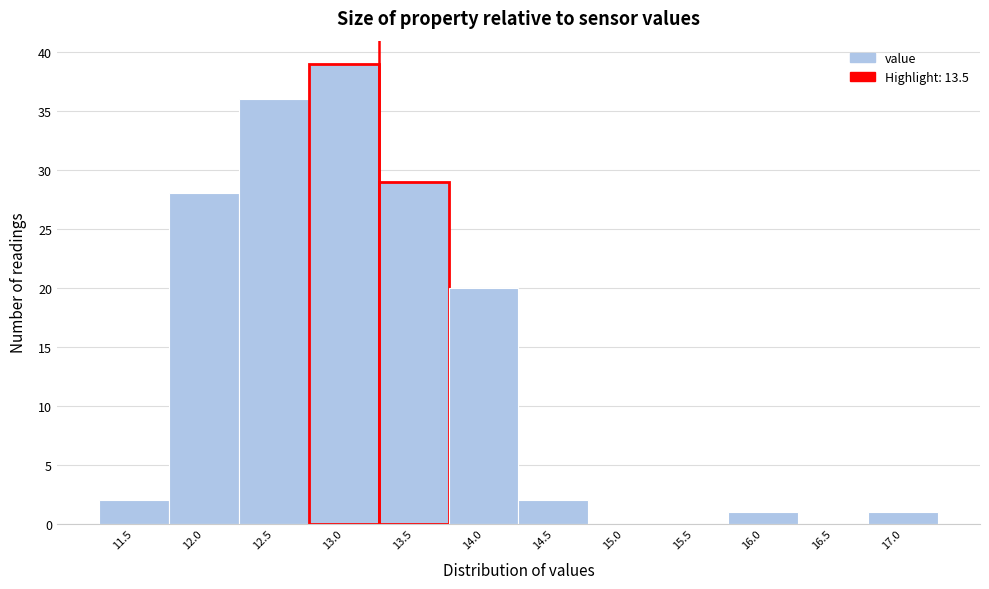

Reading left to right, extract all data points from this chart.

11.5=2	12.0=28	12.5=36	13.0=39	13.5=29	14.0=20	14.5=2	15.0=0	15.5=0	16.0=1	16.5=0	17.0=1